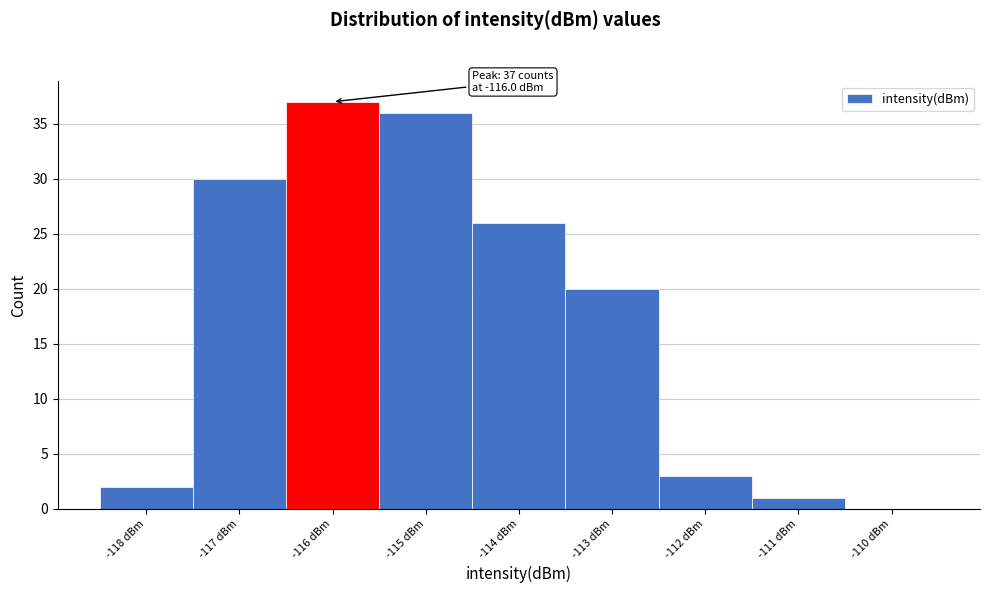

Over which range of the x-axis is the bar tallest?

-116.5 to -115.5